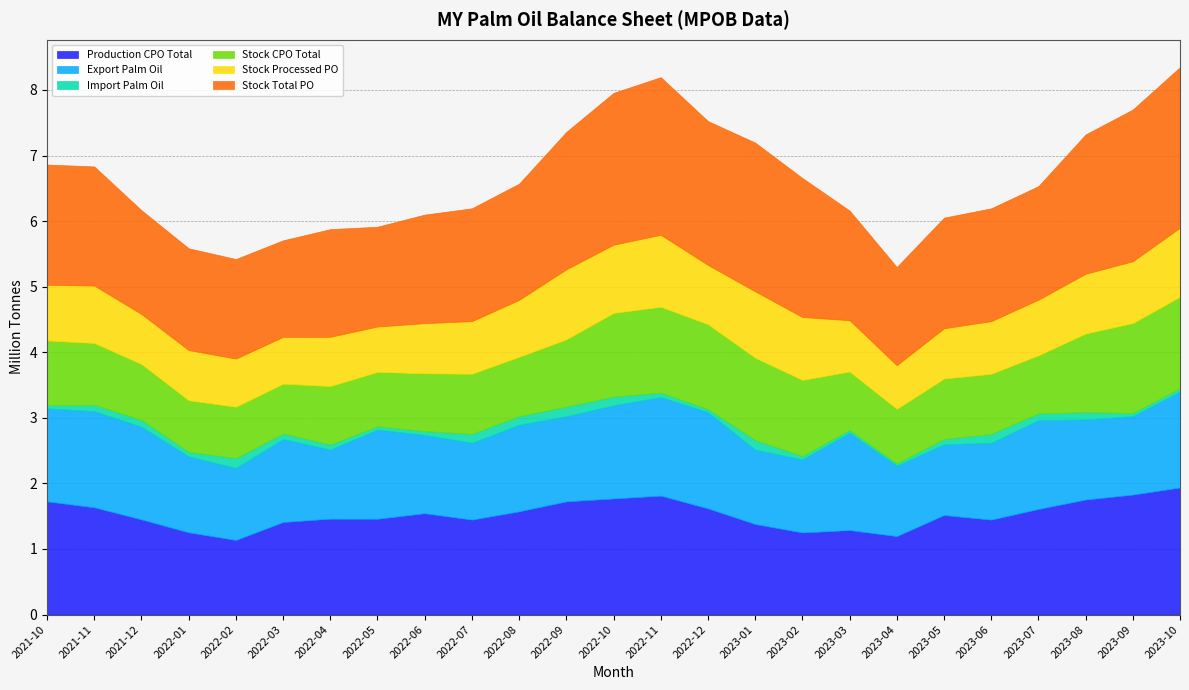

Reading left to right, extract all data points from this chart.

Production CPO Total: 2021-10=1725837	2021-11=1634932	2021-12=1450905	2022-01=1253442	2022-02=1137448	2022-03=1411215	2022-04=1462021	2022-05=1460972	2022-06=1545129	2022-07=1447795	2022-08=1573560	2022-09=1725781	2022-10=1770441	2022-11=1813591	2022-12=1618853	2023-01=1380410	2023-02=1251313	2023-03=1288354	2023-04=1196450	2023-05=1517546	2023-06=1447795	2023-07=1610052	2023-08=1753472	2023-09=1829434	2023-10=1937224
Export Palm Oil: 2021-10=1417868	2021-11=1467518	2021-12=1414566	2022-01=1157976	2022-02=1097857	2022-03=1265379	2022-04=1054550	2022-05=1359174	2022-06=1193861	2022-07=1171741	2022-08=1321870	2022-09=1299654	2022-10=1420235	2022-11=1503779	2022-12=1468448	2023-01=1135498	2023-02=1114343	2023-03=1486233	2023-04=1074447	2023-05=1079020	2023-06=1171741	2023-07=1353925	2023-08=1221814	2023-09=1196113	2023-10=1466065
Import Palm Oil: 2021-10=50450	2021-11=97092	2021-12=102768	2022-01=70596	2022-02=149833	2022-03=84871	2022-04=76395	2022-05=50768	2022-06=59195	2022-07=135271	2022-08=130615	2022-09=145452	2022-10=132303	2022-11=66349	2022-12=47114	2023-01=144937	2023-02=52446	2023-03=39772	2023-04=33678	2023-05=80926	2023-06=135271	2023-07=103837	2023-08=110621	2023-09=49054	2023-10=47557
Stock CPO Total: 2021-10=986239	2021-11=942354	2021-12=852877	2022-01=786663	2022-02=784488	2022-03=759732	2022-04=892596	2022-05=829915	2022-06=881315	2022-07=917382	2022-08=905946	2022-09=1025961	2022-10=1277511	2022-11=1311003	2022-12=1293873	2023-01=1256705	2023-02=1160397	2023-03=891961	2023-04=832966	2023-05=921800	2023-06=917382	2023-07=886384	2023-08=1200077	2023-09=1371016	2023-10=1396485
Stock Processed PO: 2021-10=848329	2021-11=874707	2021-12=761717	2022-01=764488	2022-02=733750	2022-03=713112	2022-04=750215	2022-05=691911	2022-06=764516	2022-07=802453	2022-08=866858	2022-09=1068706	2022-10=1039509	2022-11=1097290	2022-12=902701	2023-01=1011493	2023-02=959451	2023-03=782061	2023-04=664651	2023-05=766346	2023-06=802453	2023-07=847773	2023-08=910903	2023-09=942553	2023-10=1052367
Stock Total PO: 2021-10=1834103	2021-11=1816879	2021-12=1583040	2022-01=1552414	2022-02=1518293	2022-03=1472810	2022-04=1641994	2022-05=1521766	2022-06=1655073	2022-07=1720567	2022-08=1772794	2022-09=2094667	2022-10=2315464	2022-11=2403719	2022-12=2194809	2023-01=2268198	2023-02=2119509	2023-03=1673044	2023-04=1497535	2023-05=1686782	2023-06=1720567	2023-07=1731512	2023-08=2124963	2023-09=2313569	2023-10=2448852